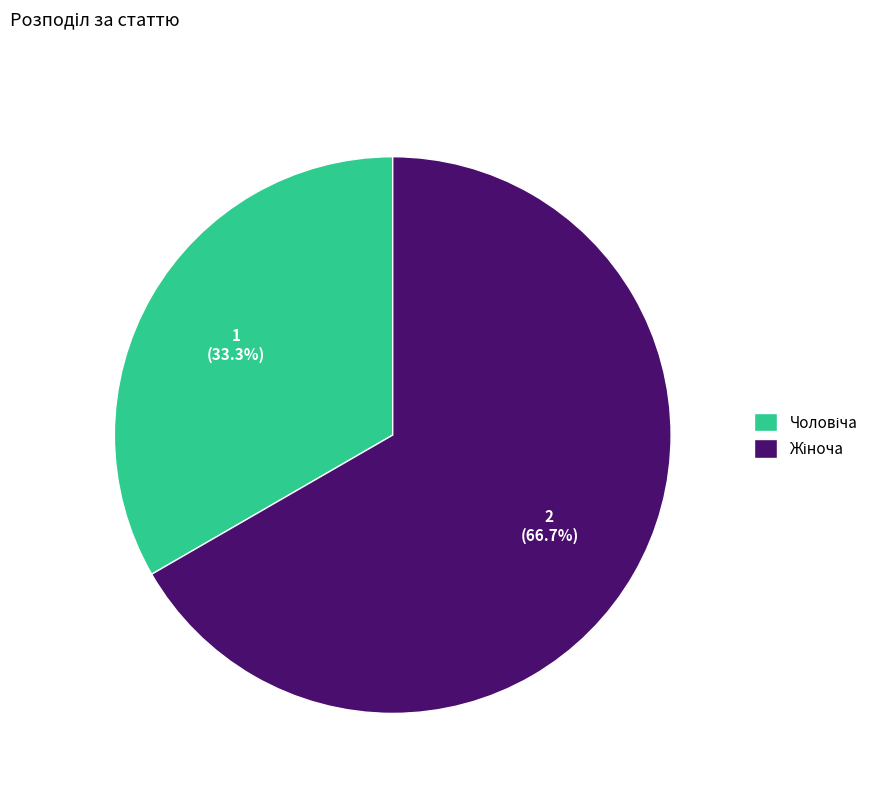

Combined, do Жіноча and Чоловіча account for over 50%?

Yes